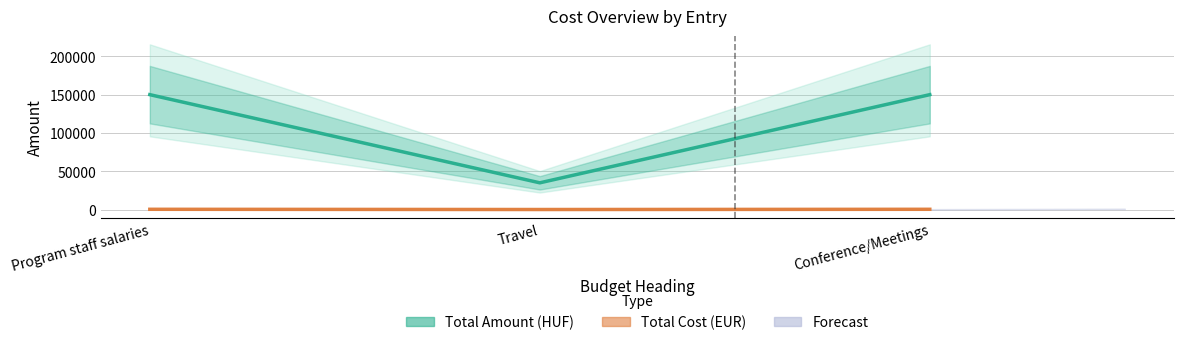

Does the chart have visible grid lines?

Yes